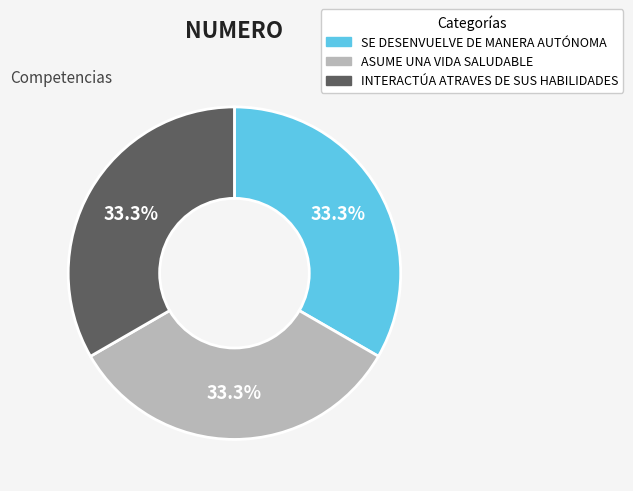

Count the number of slices in the pie.

3